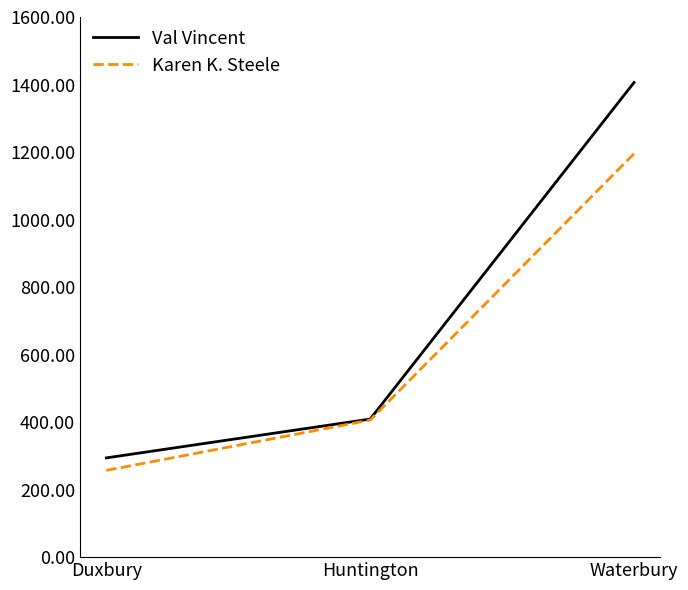

How many Val Vincent values are between 294 and 1406?

3